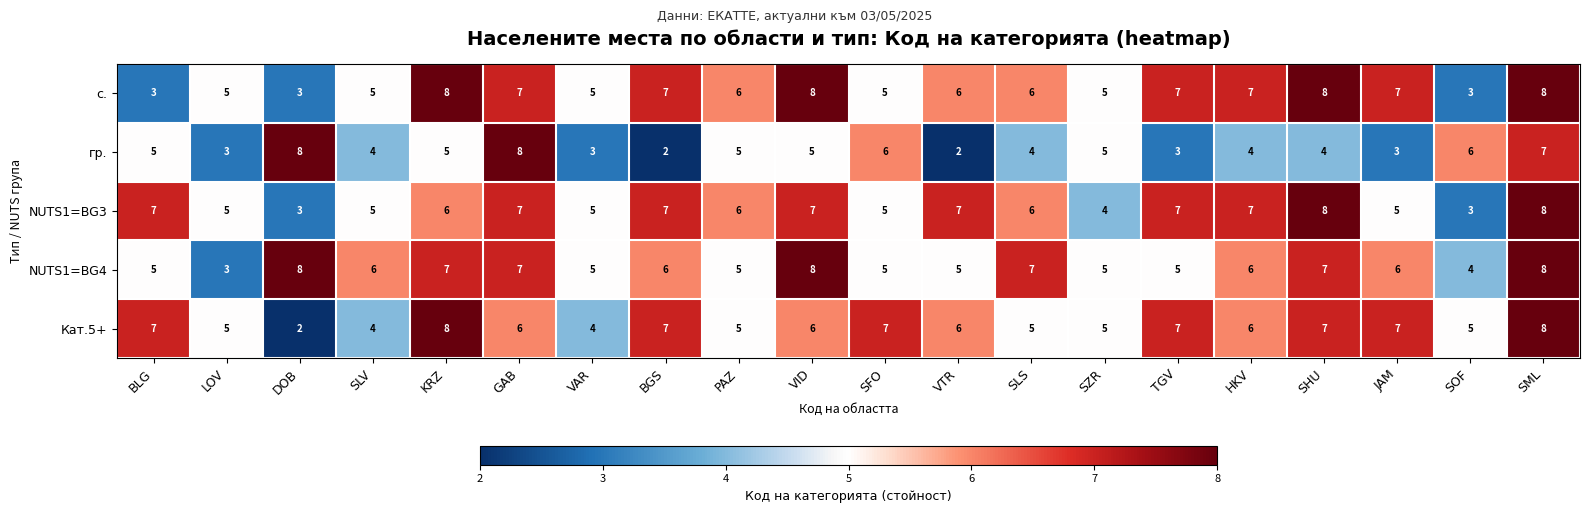

What is the maximum value shown in the chart?

8